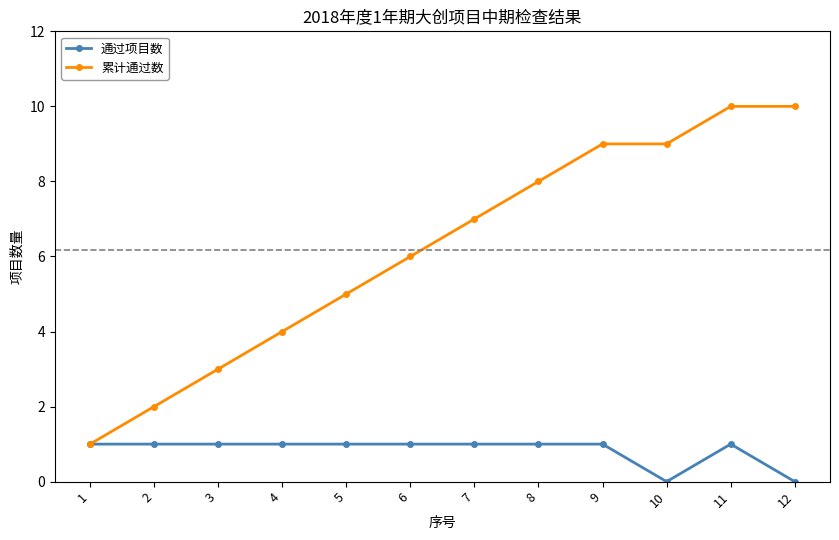

True or false: 累计通过数 has a value of 5 at 8.

False